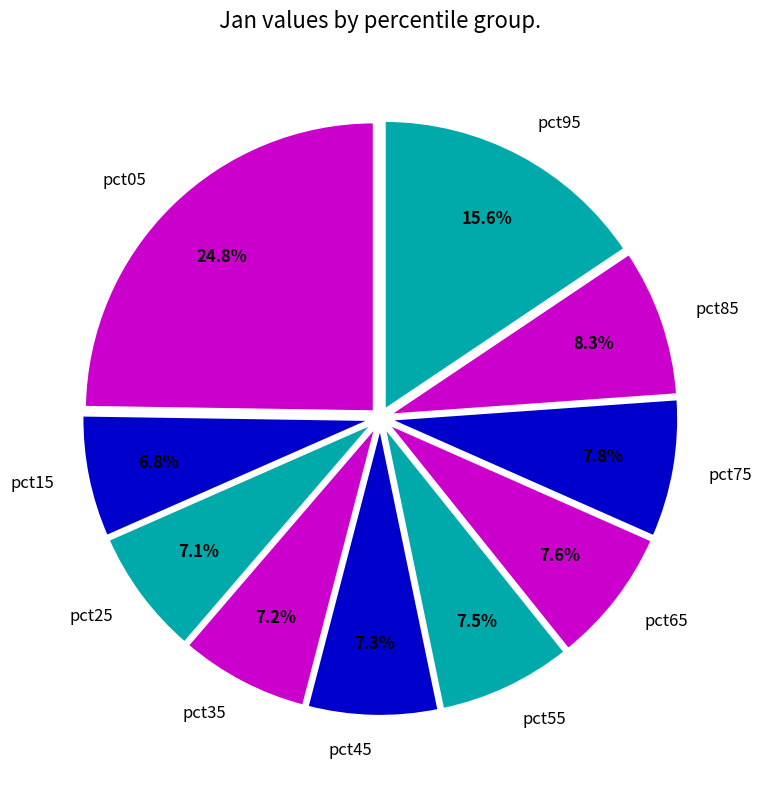

To the nearest percent, what percentage of the pie is pct15?

7%